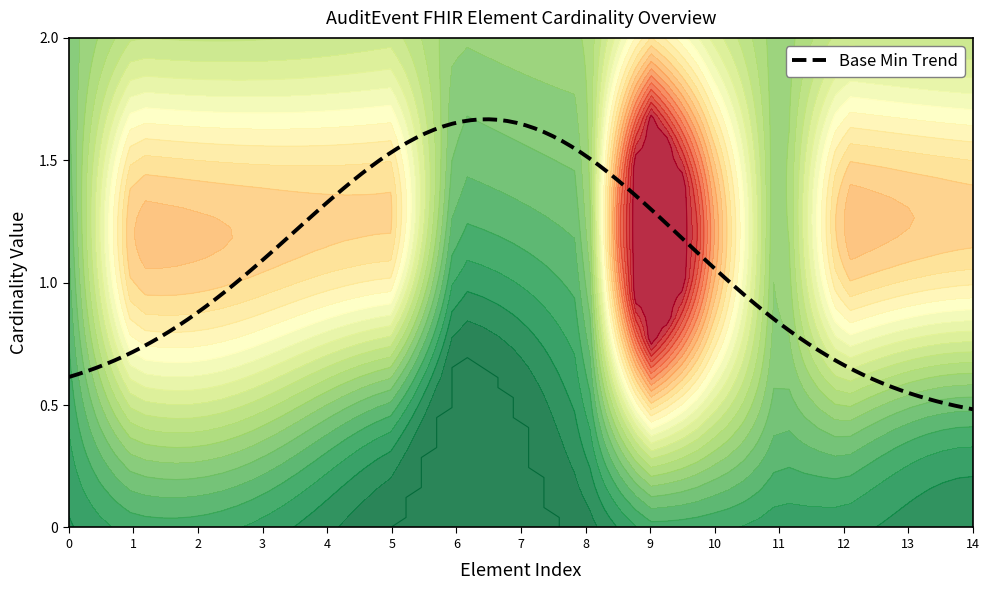

How many categories are shown in the chart?

15